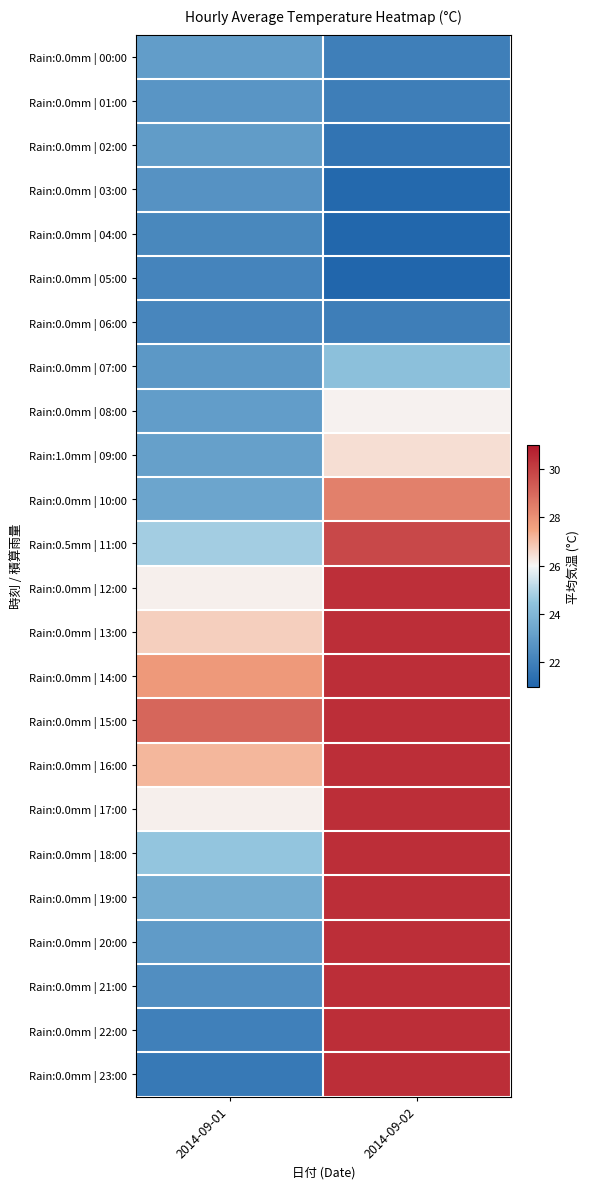

Between 2014-09-02 and 2014-09-01, which is larger?

2014-09-01